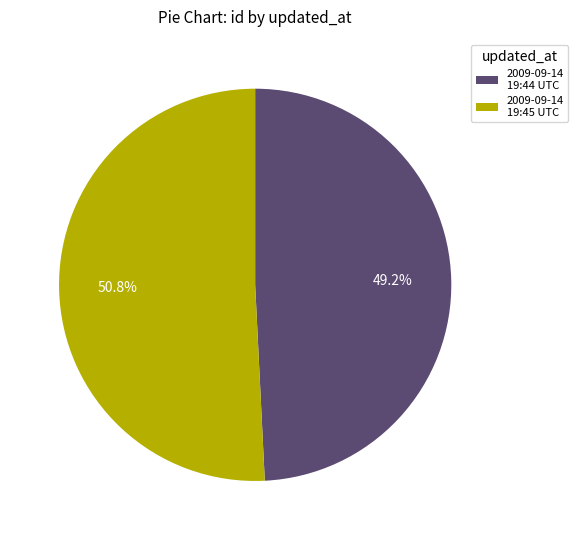

Which category has the smallest portion of the pie?

2009-09-14 19:44 UTC